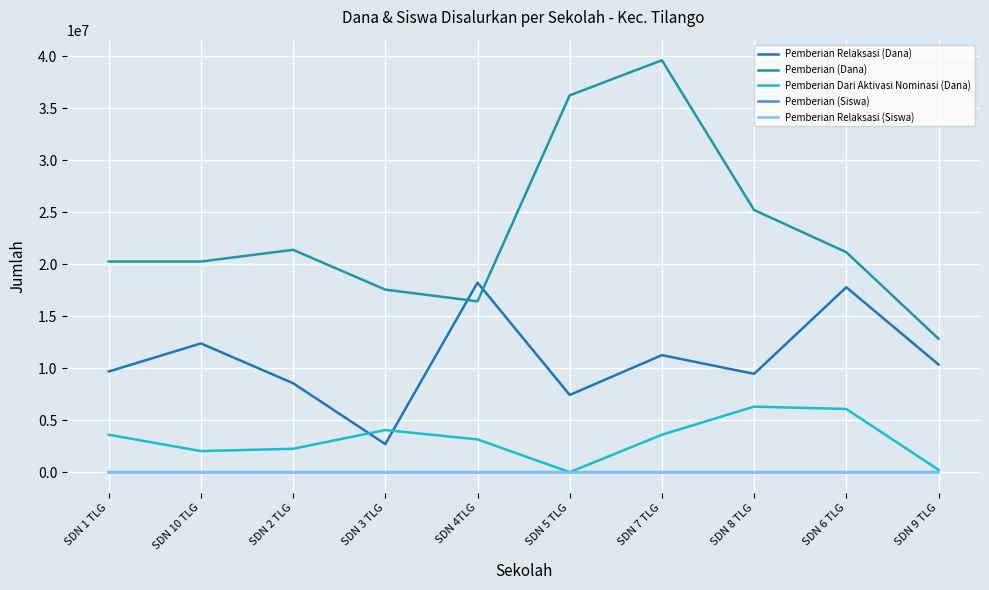

How many lines are shown in the chart?

5